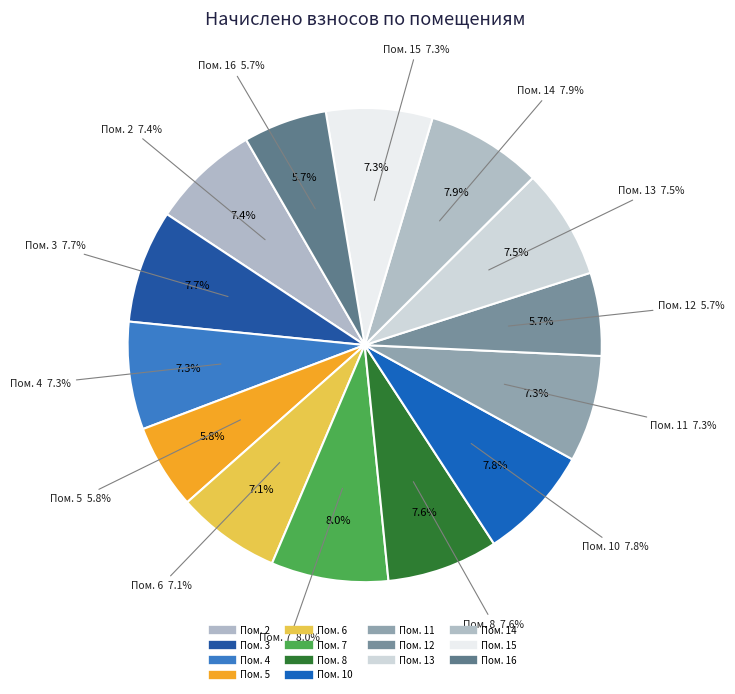

Rank the categories by value from lowest to highest.

12, 16, 5, 6, 15, 11, 4, 2, 13, 8, 3, 10, 14, 7